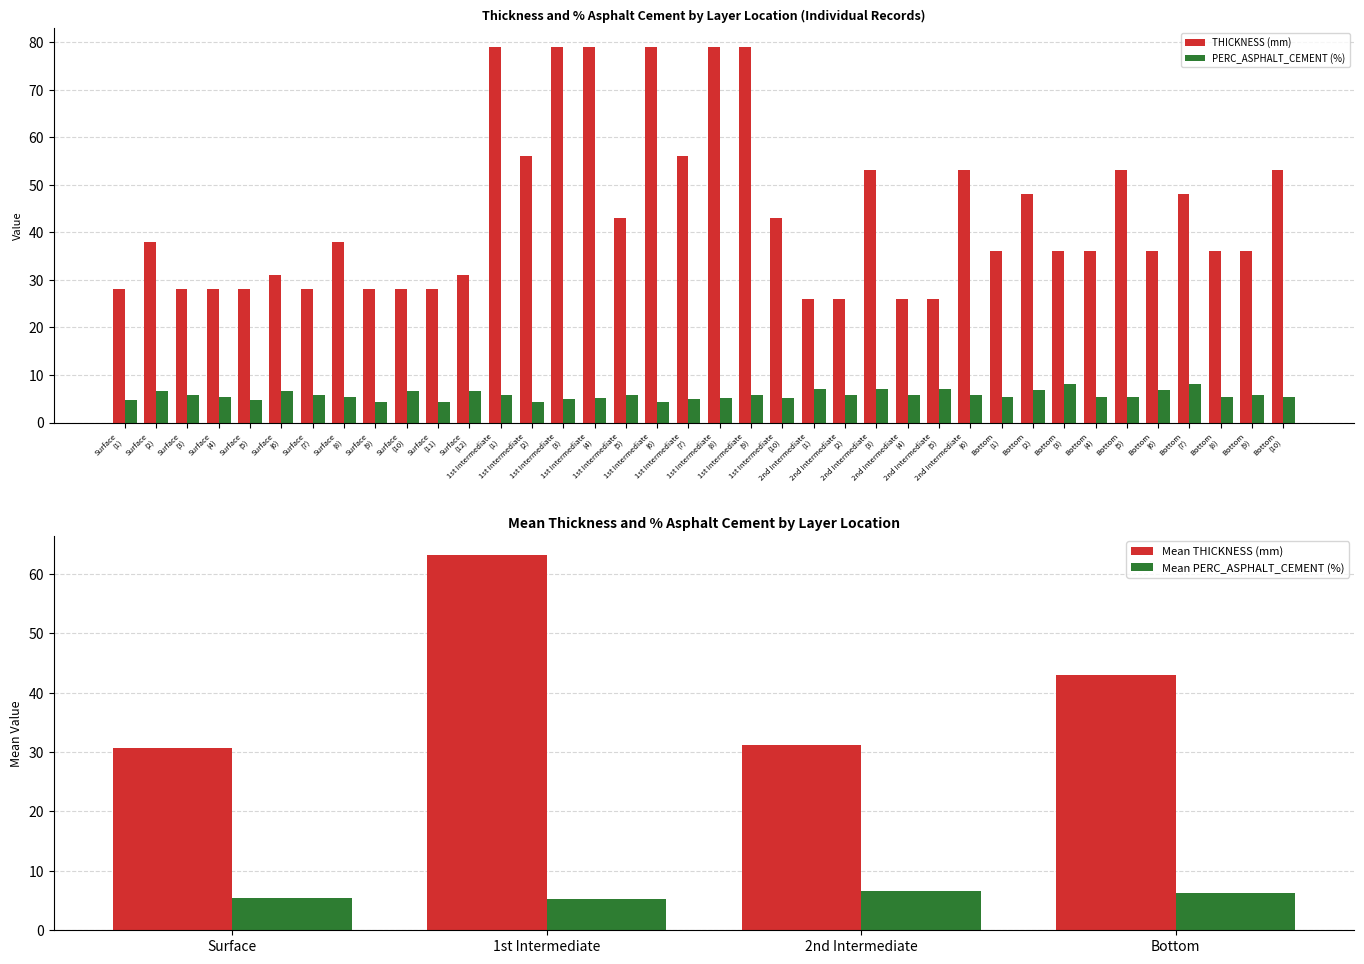

Which series has the largest total across all categories?

THICKNESS_mean